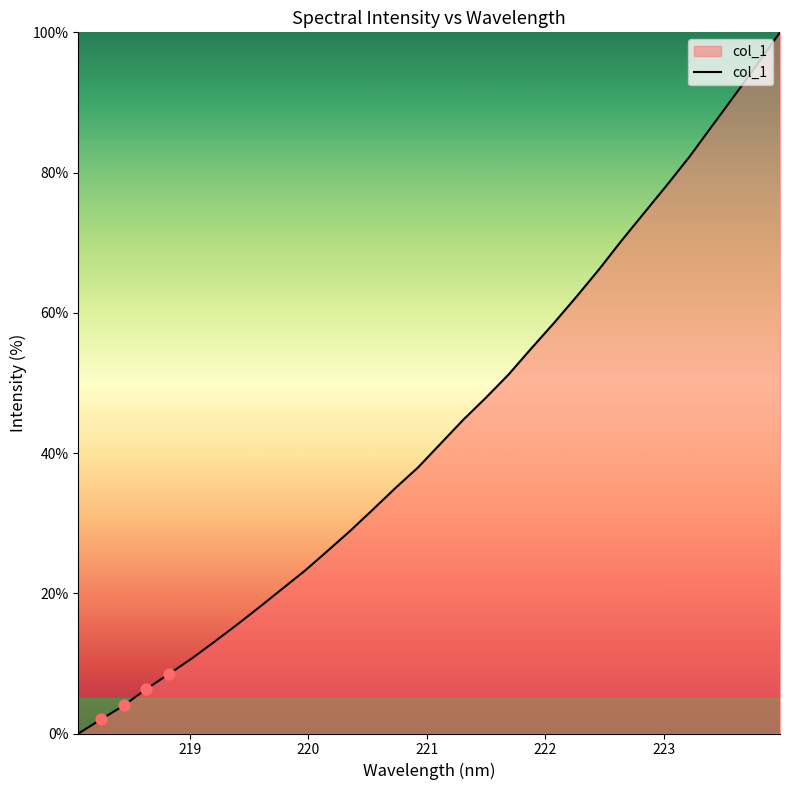

What is the difference between the maximum and minimum values?

100.0